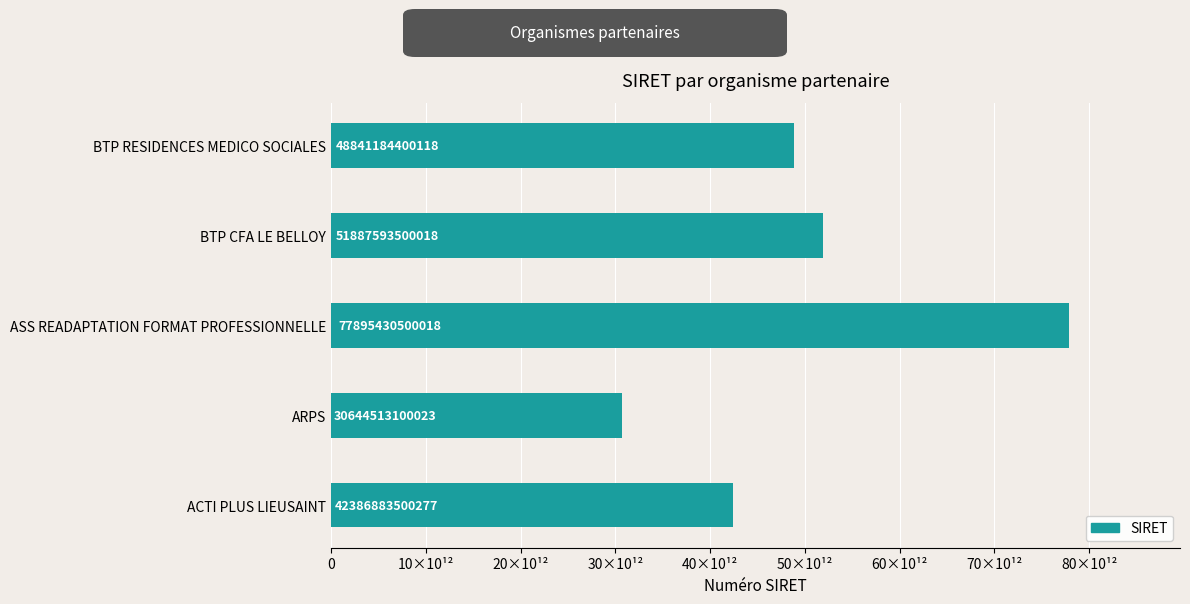

What is the minimum value shown in the chart?

30644513100023